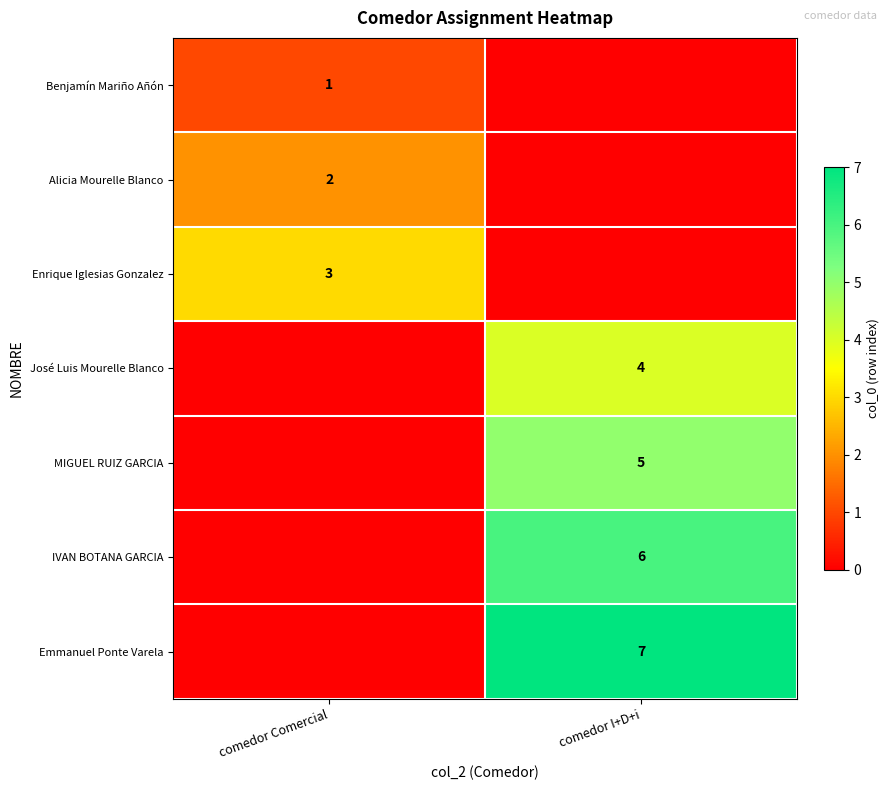

How many series are shown in this chart?

7